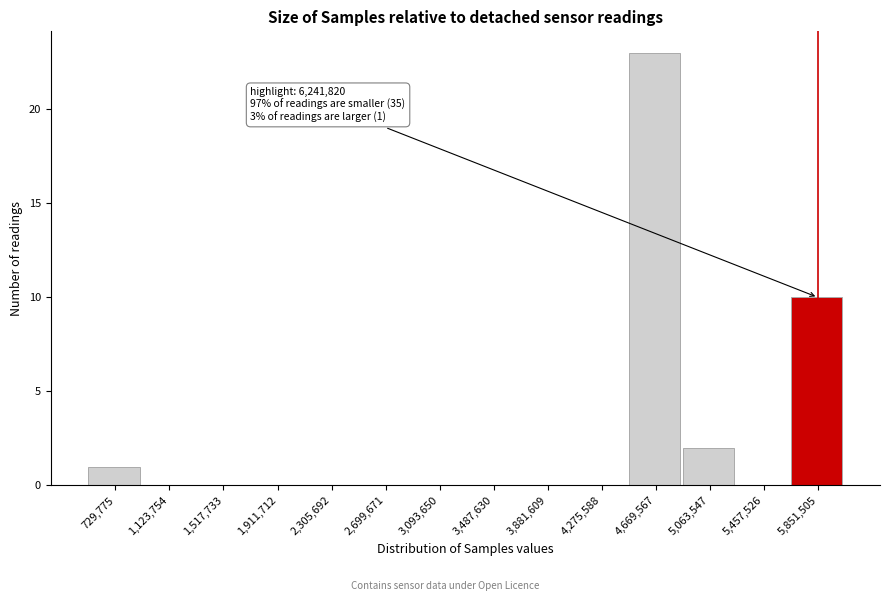

Reading right to left, transcribe all the data shown in this chart.

5,851,505=10	5,457,526=0	5,063,547=2	4,669,567=23	4,275,588=0	3,881,609=0	3,487,630=0	3,093,650=0	2,699,671=0	2,305,692=0	1,911,712=0	1,517,733=0	1,123,754=0	729,775=1